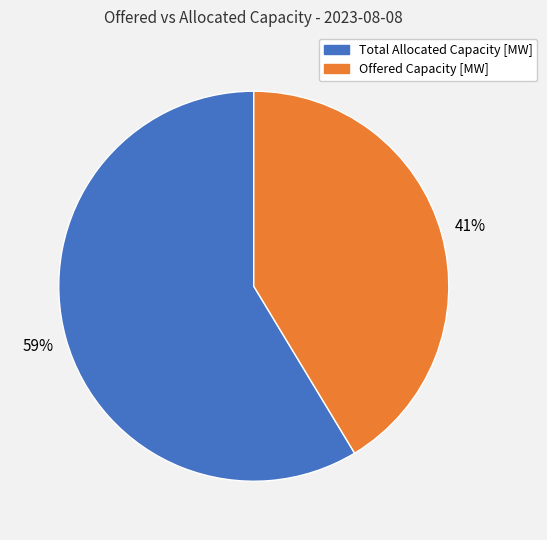

The Offered Capacity [MW] slice represents 30% of the pie. True or false?

False